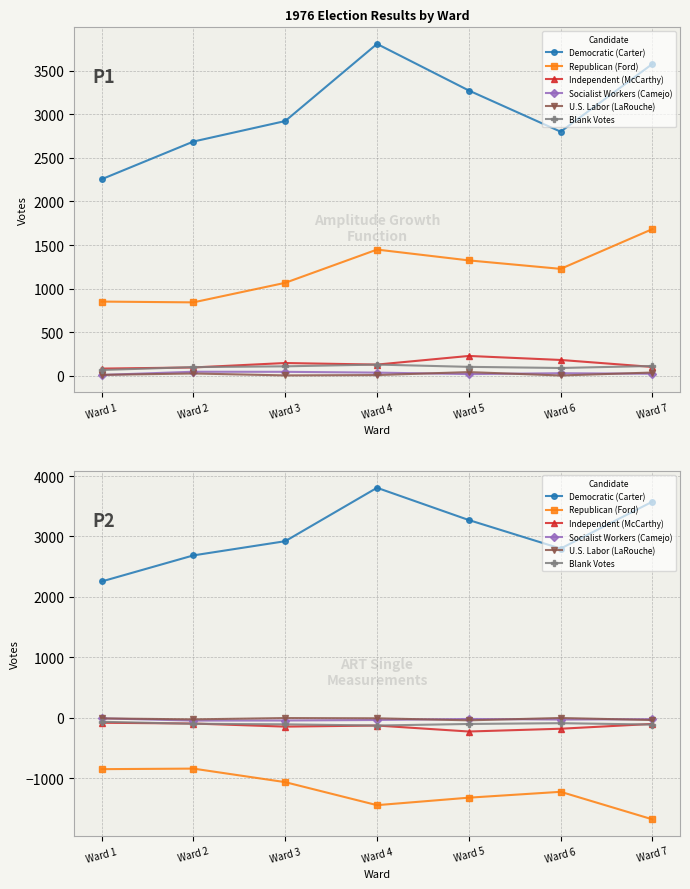

What is the difference between the maximum and second lowest values in the Socialist Workers (Camejo) series?

36